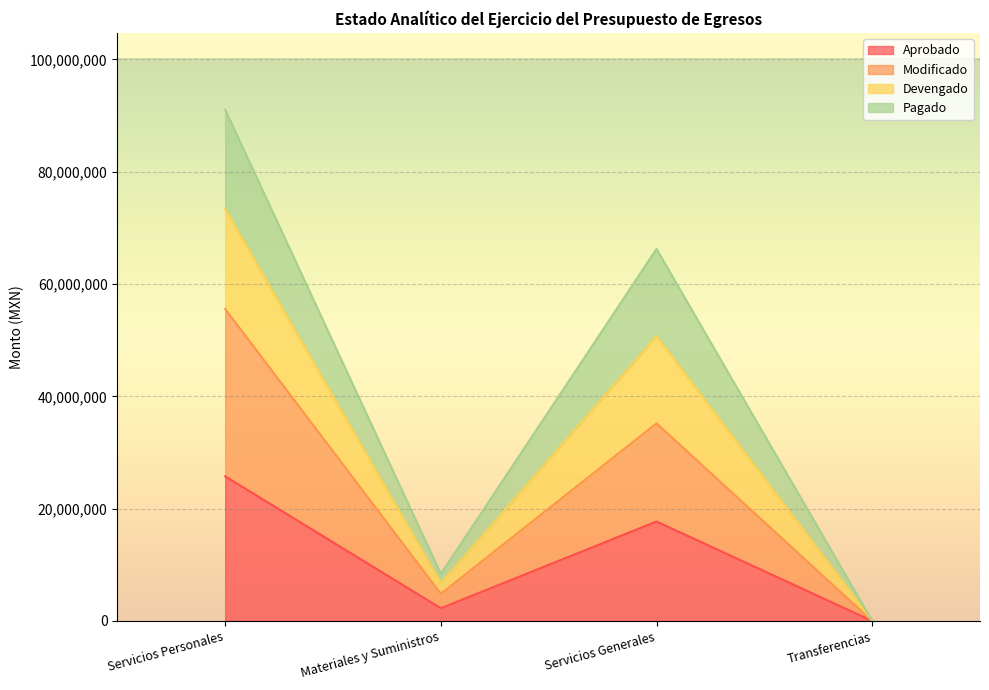

Rank the categories by Modificado value from highest to lowest.

Servicios Personales, Servicios Generales, Materiales y Suministros, Transferencias